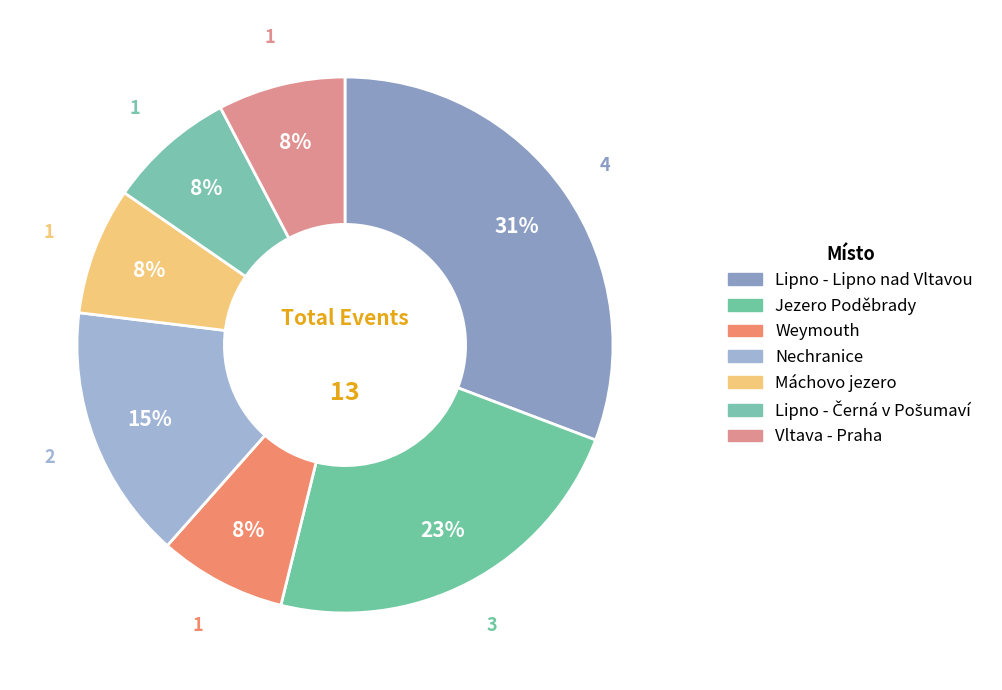

What is the ratio of the value at Lipno - Černá v Pošumaví to the value at Lipno - Lipno nad Vltavou?

0.2